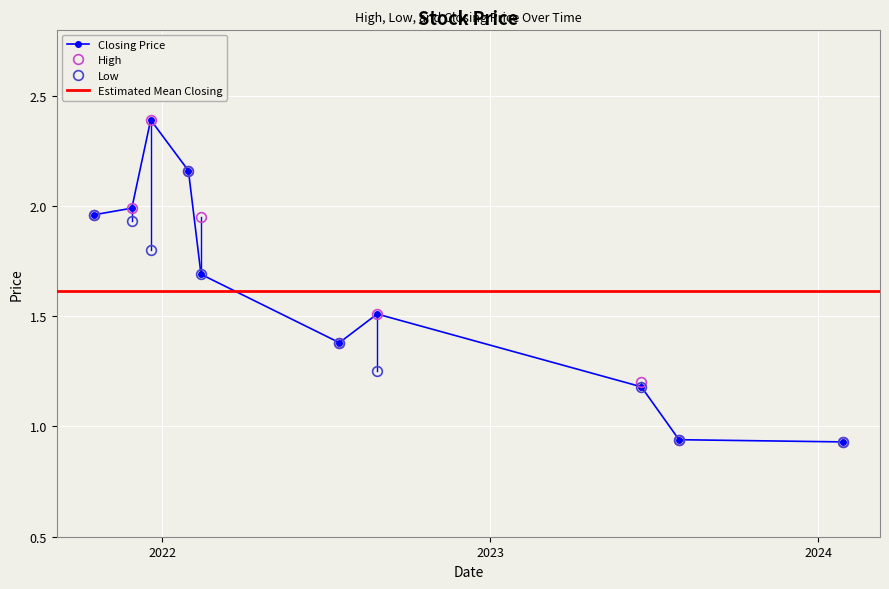

How many data points in High are less than 1?

2